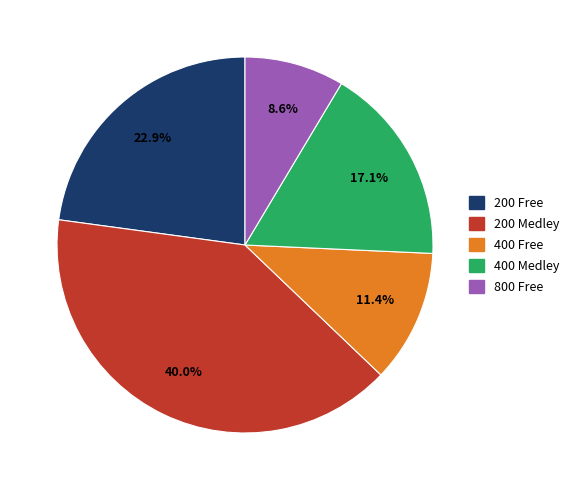

The 200 Free slice represents 33% of the pie. True or false?

False